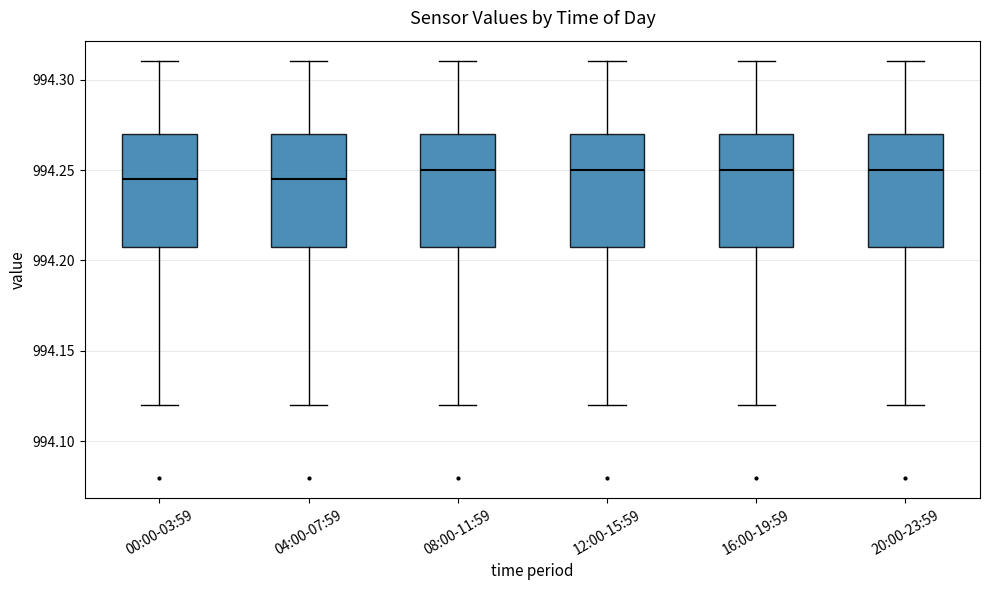

Reading left to right, transcribe this box plot: for each box, give where its median line is, the range the box spans, and where its two whiskers end, as read against the y-axis. The values are not printed on the chart, so give them approximately, as read against the axis.

00:00-03:59: median 994.245, box 994.210 to 994.270, whiskers 994.120 to 994.310
04:00-07:59: median 994.245, box 994.210 to 994.270, whiskers 994.120 to 994.310
08:00-11:59: median 994.250, box 994.210 to 994.270, whiskers 994.120 to 994.310
12:00-15:59: median 994.250, box 994.210 to 994.270, whiskers 994.120 to 994.310
16:00-19:59: median 994.250, box 994.210 to 994.270, whiskers 994.120 to 994.310
20:00-23:59: median 994.250, box 994.210 to 994.270, whiskers 994.120 to 994.310